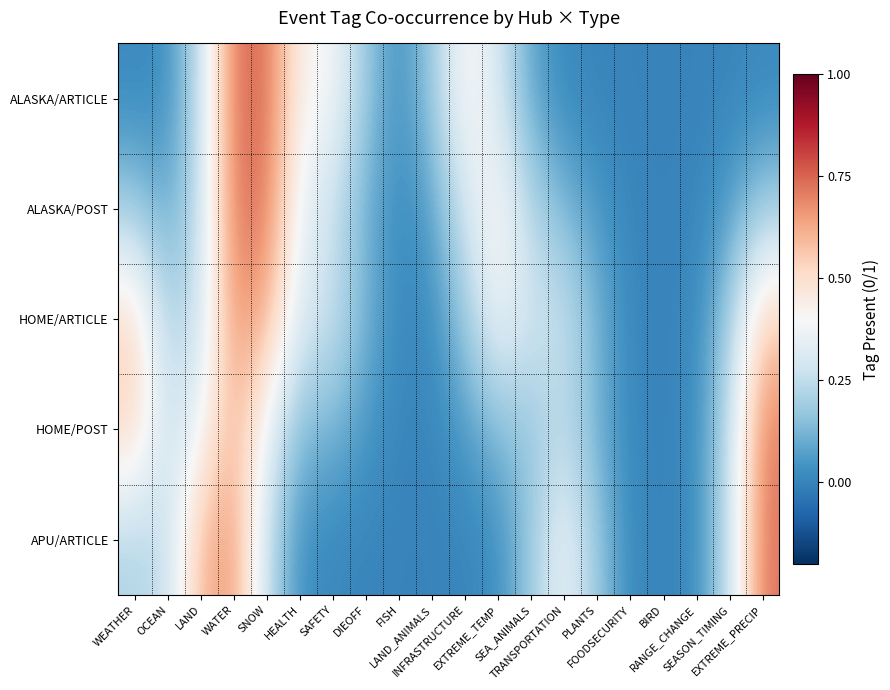

Count the number of categories in the chart.

20